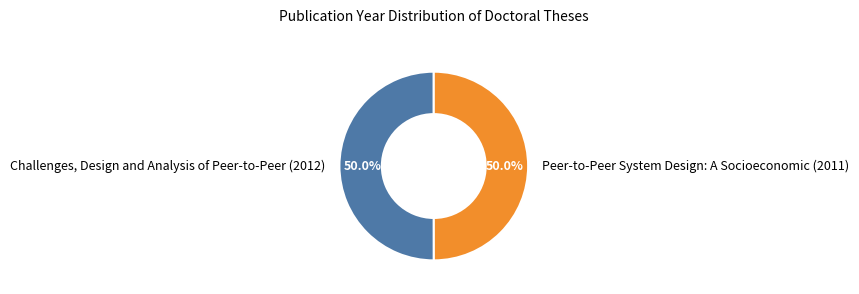

The Peer-to-Peer System Design: A Socioeconomic (2011) slice represents 45% of the pie. True or false?

False